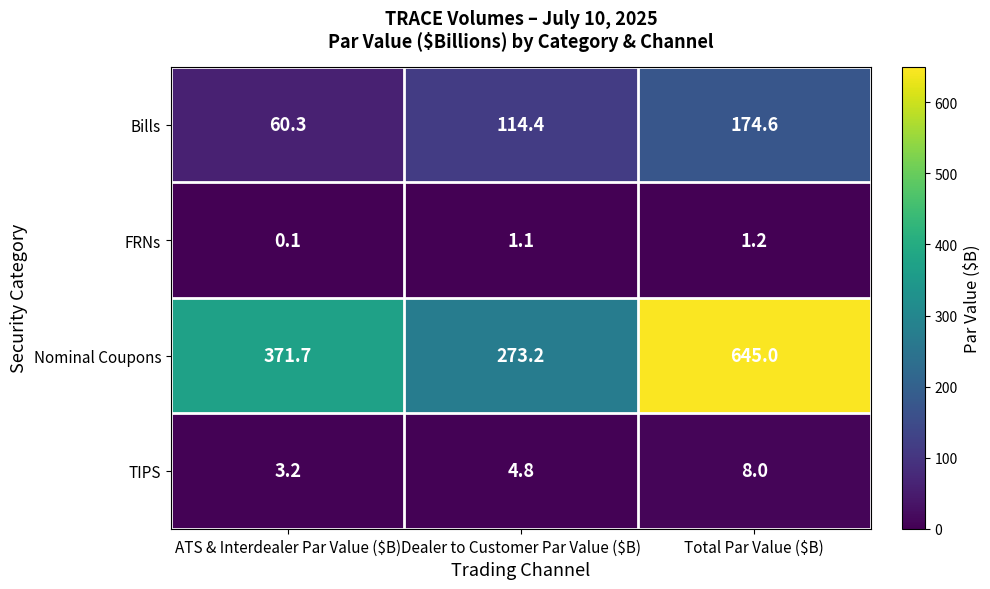

What is the difference between the second highest and minimum values in the Bills series?

54.1